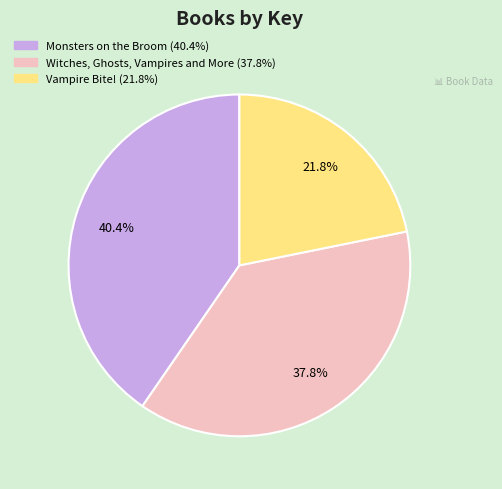

What percentage is the Vampire Bite! slice, to the nearest percent?

22%